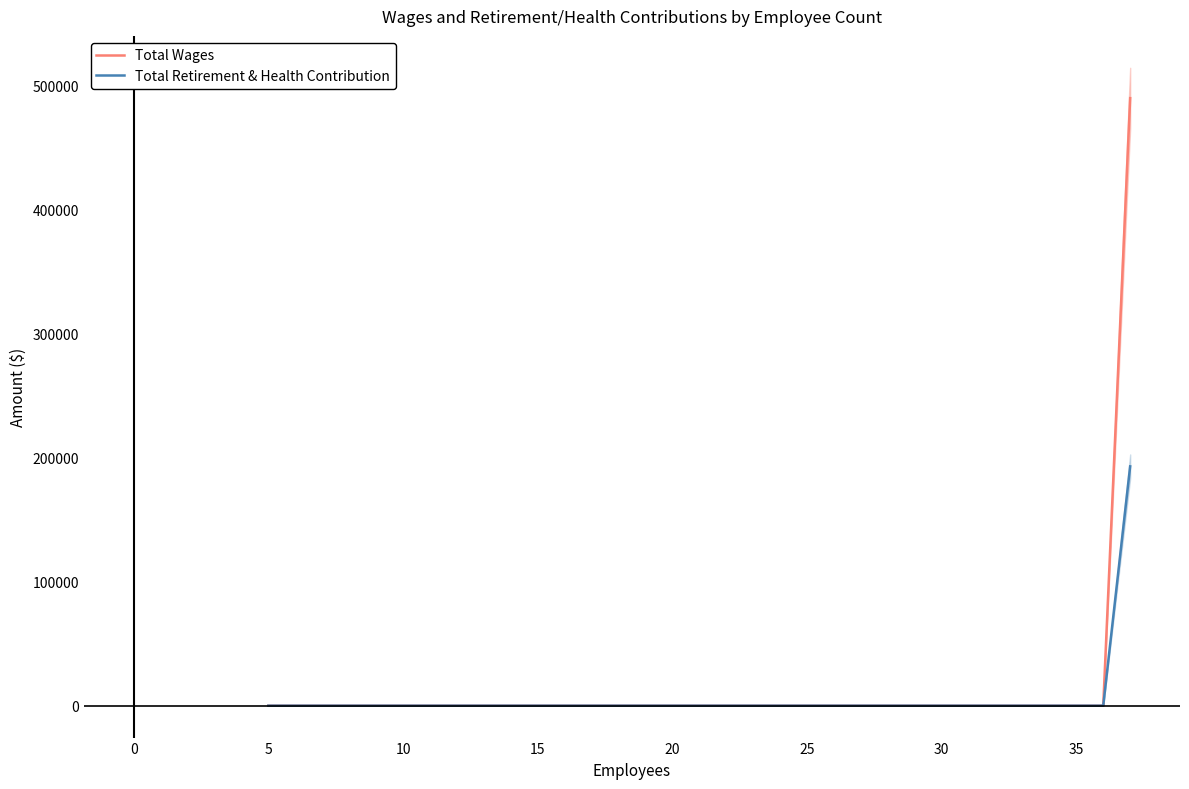

Rank the series by their maximum value, from lowest to highest.

Total Retirement & Health Contribution, Total Wages